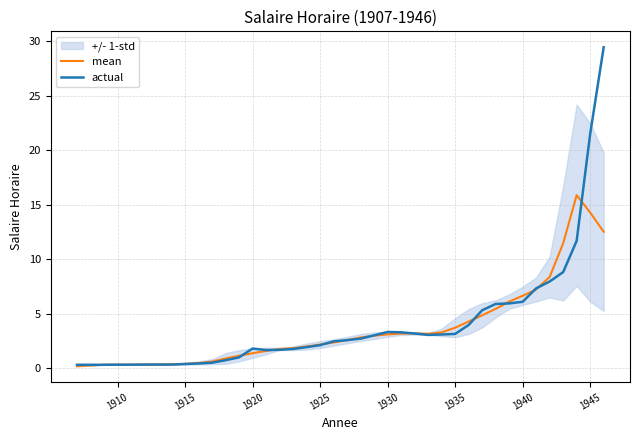

What is the highest value of the mean series?

15.9